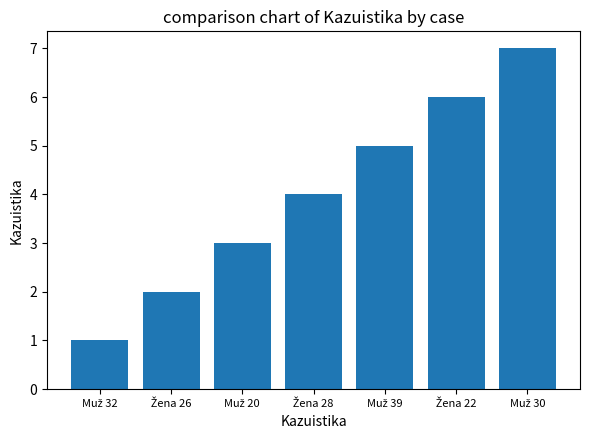

What is the maximum value shown in the chart?

7